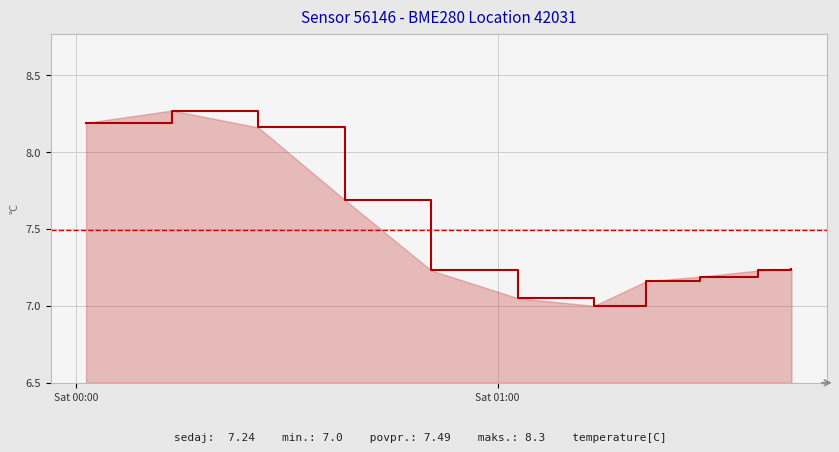

How many lines are shown in the chart?

1